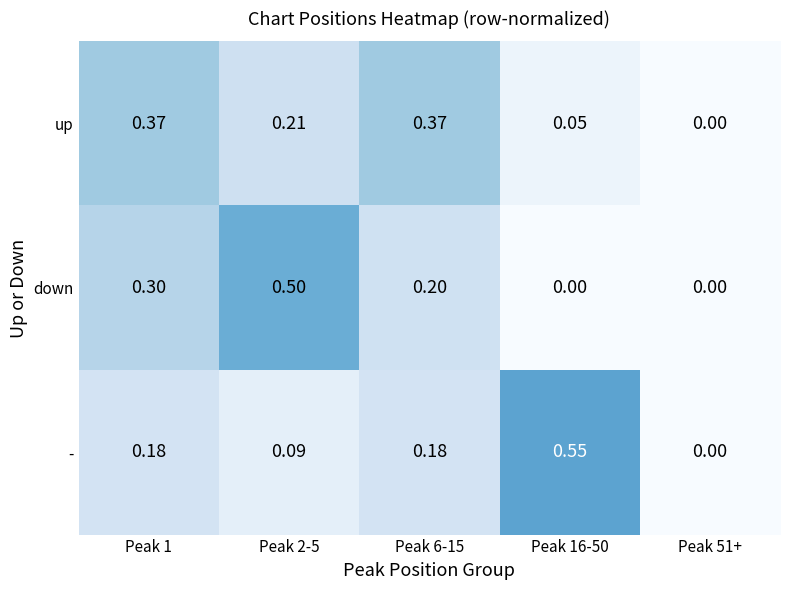

Rank the series by their maximum value, from highest to lowest.

-, down, up